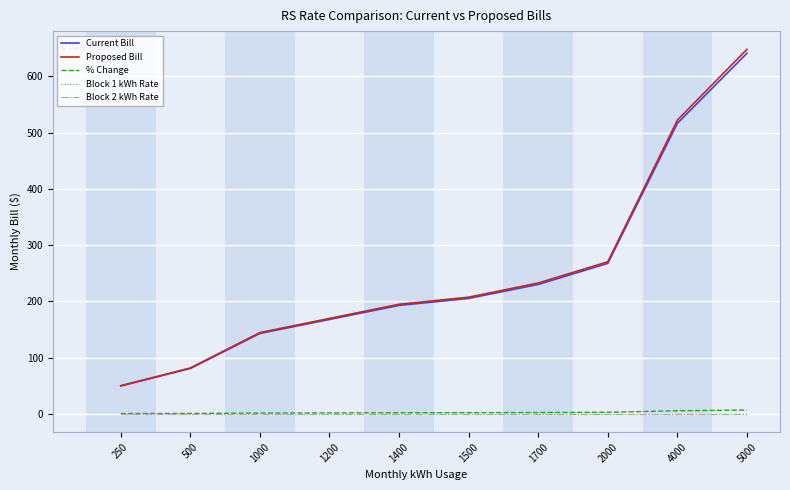

What is the lowest value of the % Change series?

0.5